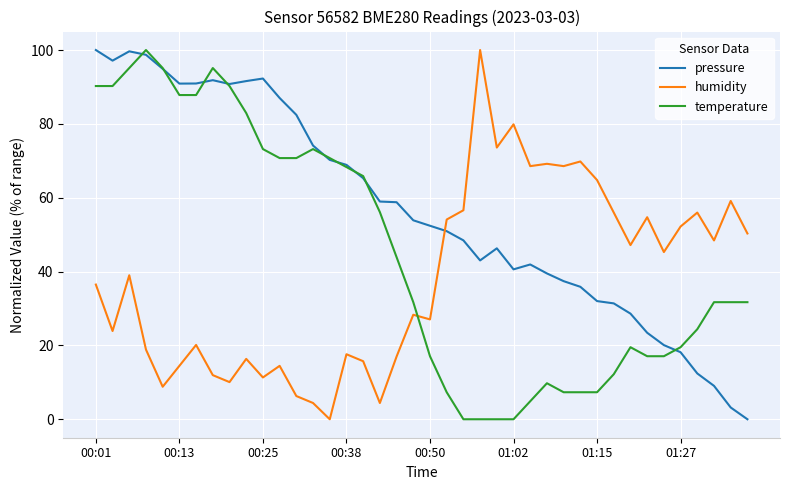

Which series has the largest total across all categories?

pressure